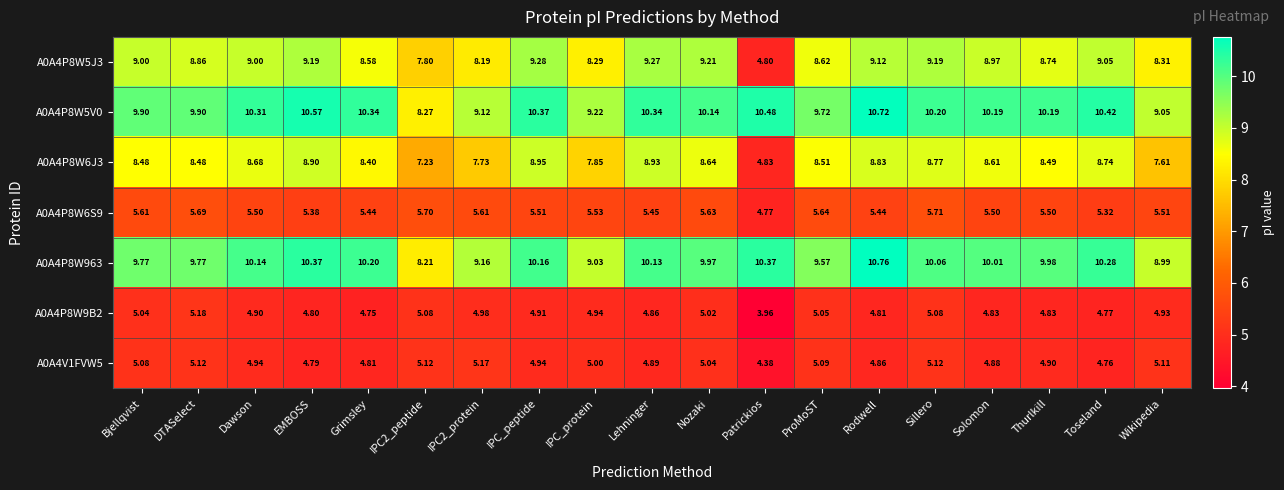

Is the value of A0A4P8W5V0 at Bjellqvist greater than the value of A0A4P8W9B2 at Wikipedia?

Yes